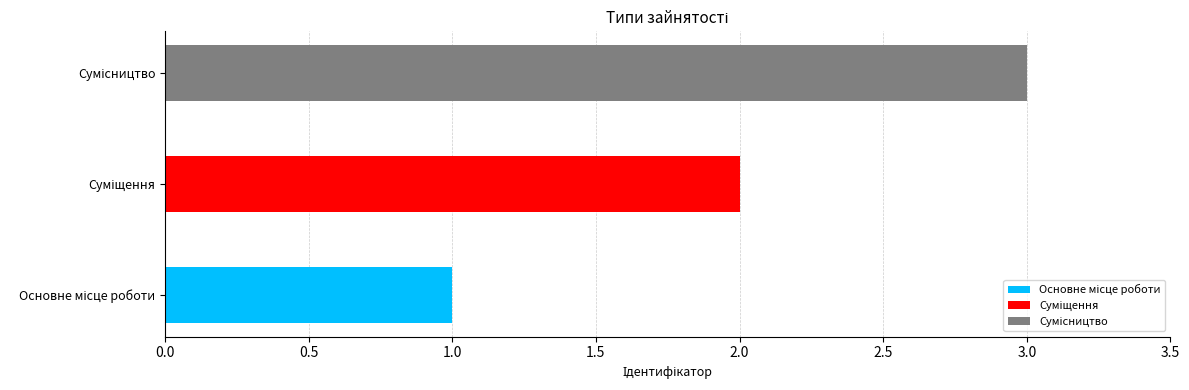

List the labels in order of value, smallest first.

Основне місце роботи, Суміщення, Сумісництво